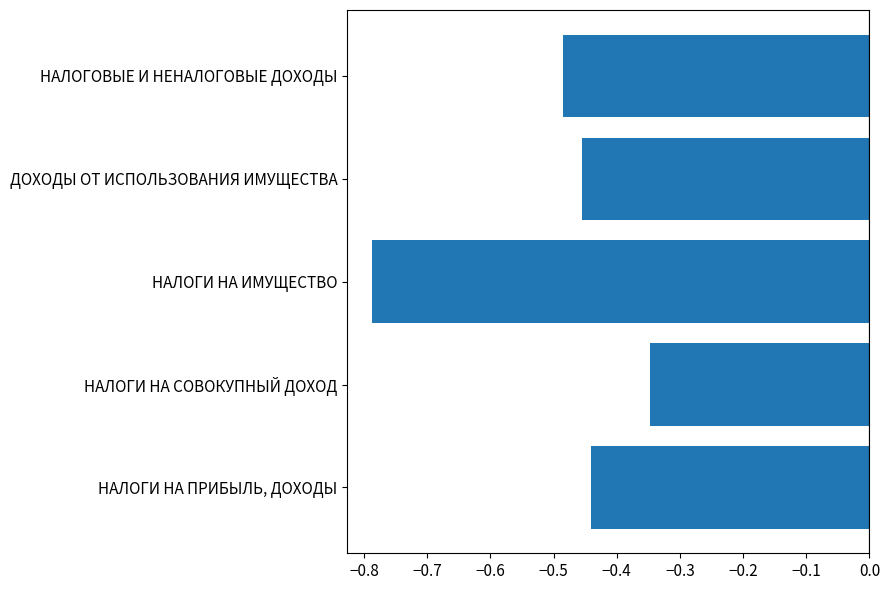

Between НАЛОГИ НА ИМУЩЕСТВО and НАЛОГОВЫЕ И НЕНАЛОГОВЫЕ ДОХОДЫ, which is larger?

НАЛОГОВЫЕ И НЕНАЛОГОВЫЕ ДОХОДЫ